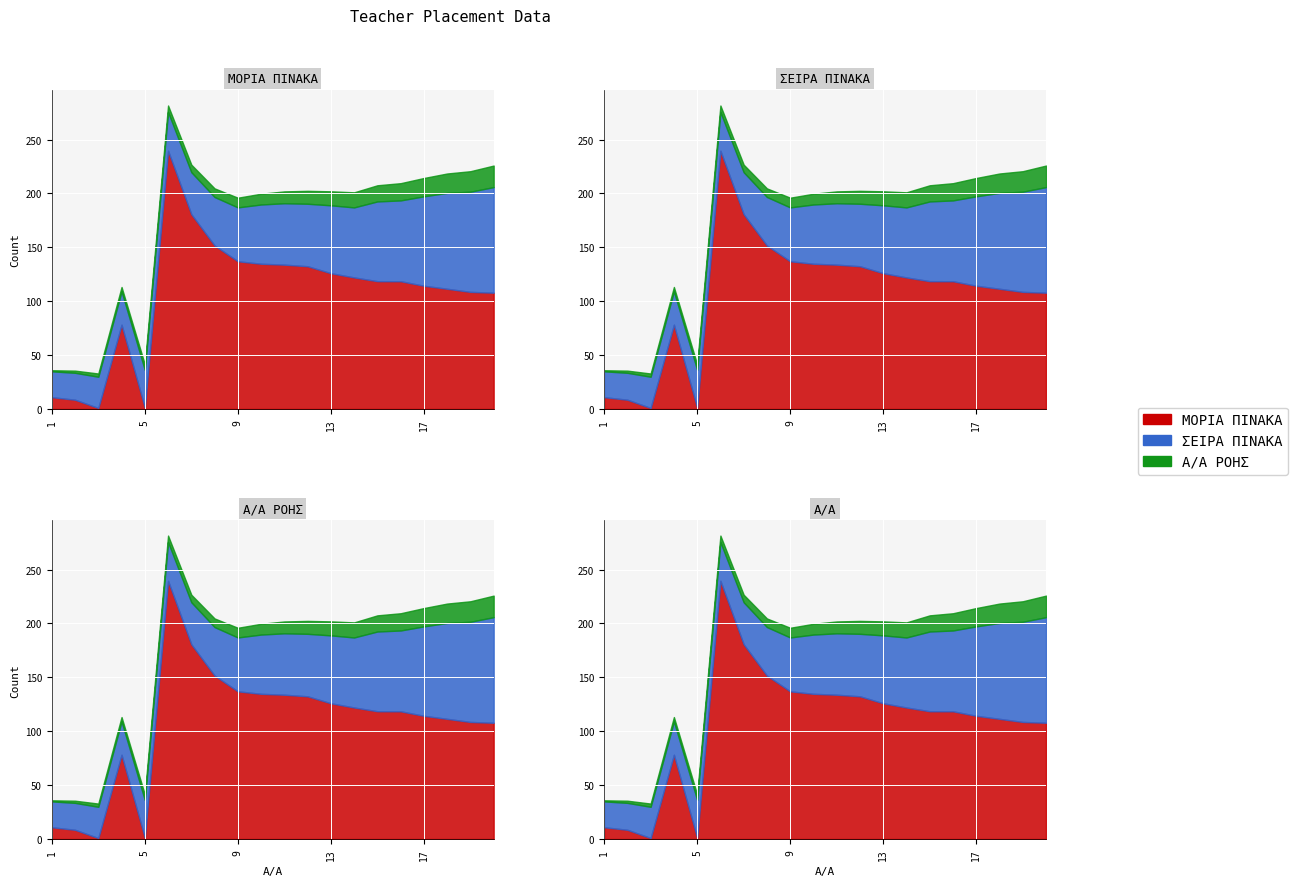

How many interior local peaks does the ΜΟΡΙΑ ΠΙΝΑΚΑ series have?

2